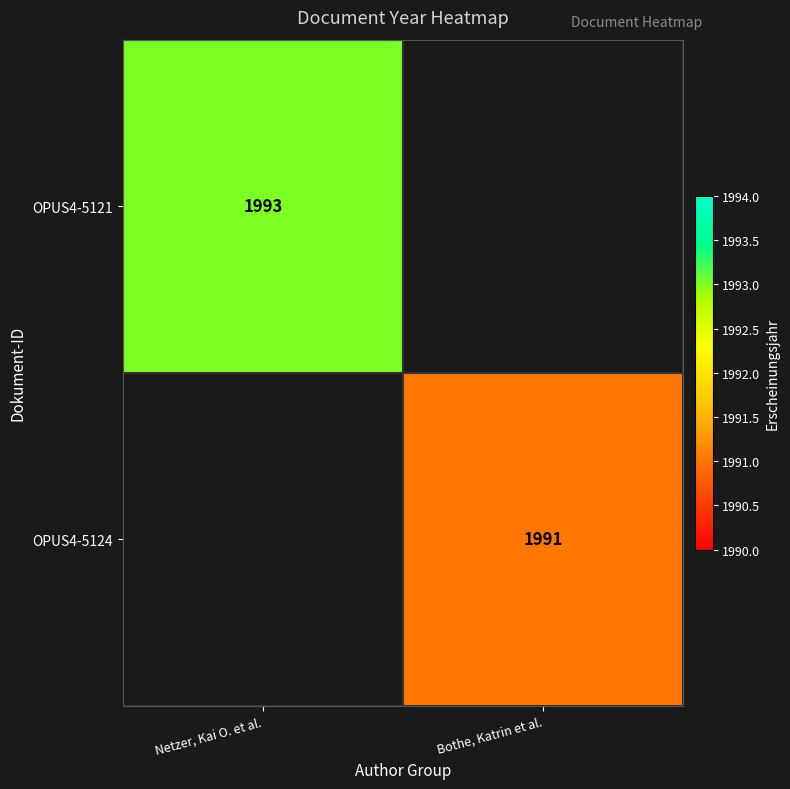

The value of OPUS4-5124 at Bothe, Katrin et al. is 1991. True or false?

True